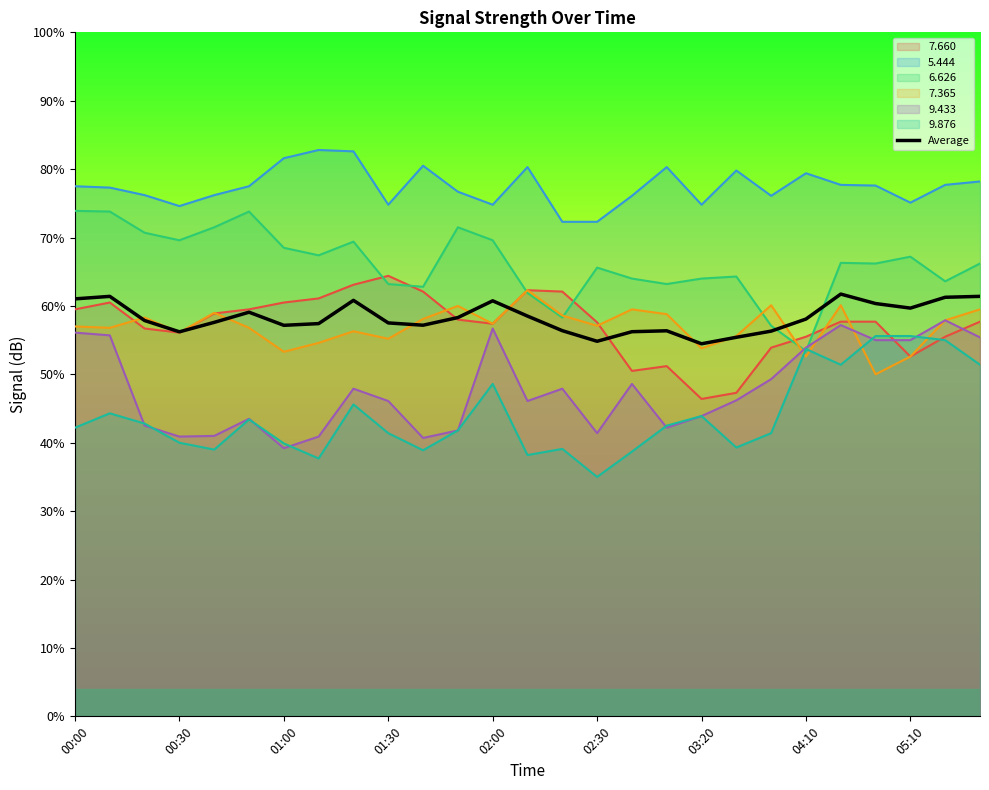

Which series has the largest total across all categories?

5.444